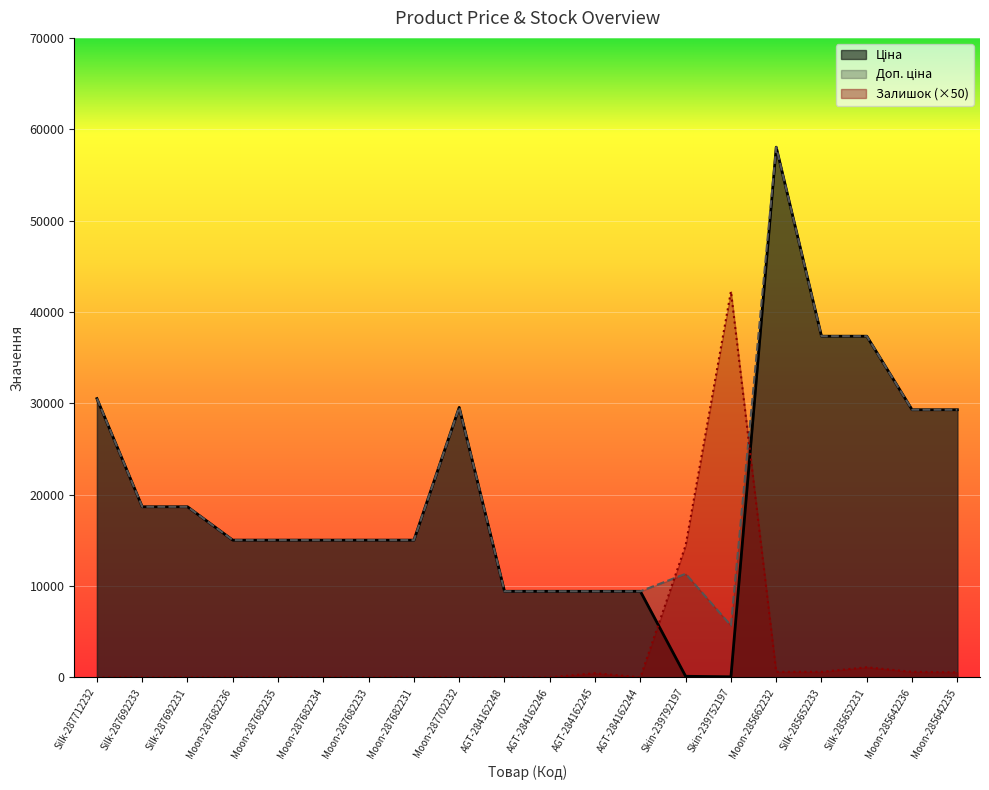

Where is Ціна nearest to the value 29046?

Moon-285642236